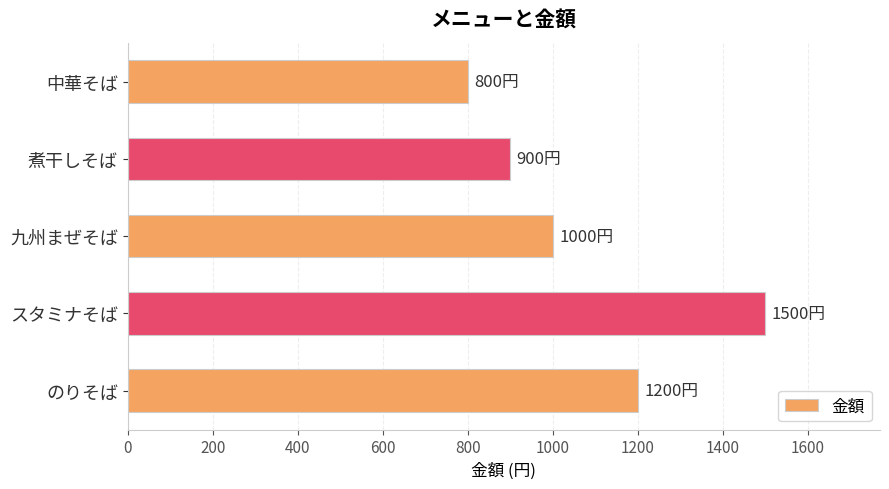

Count the values in the range 900 to 1200.

3